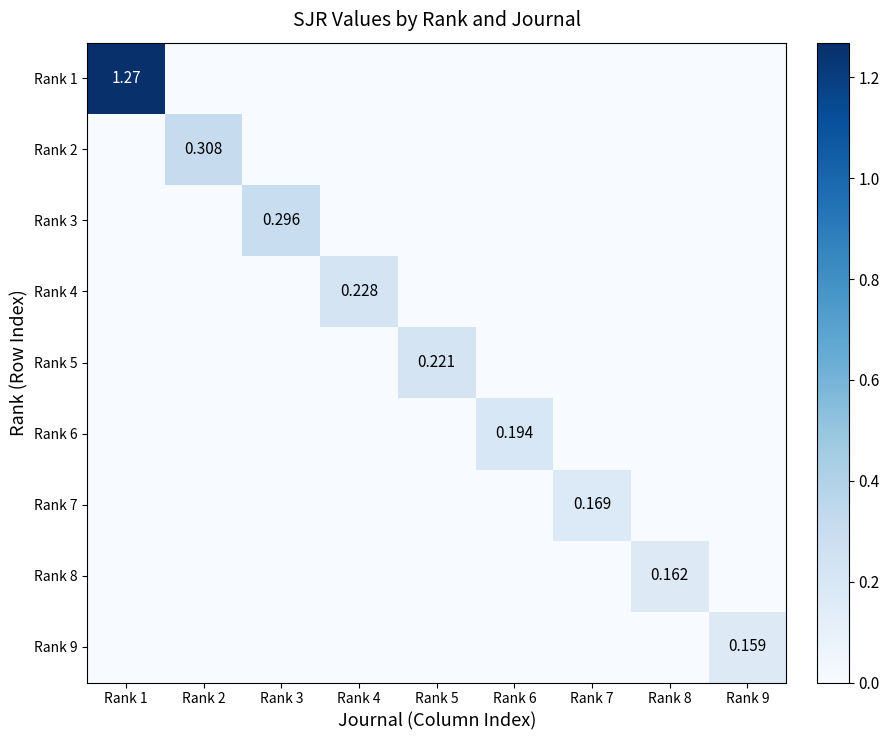

The Rank 2 series shows -0.2 at Rank 9. True or false?

False